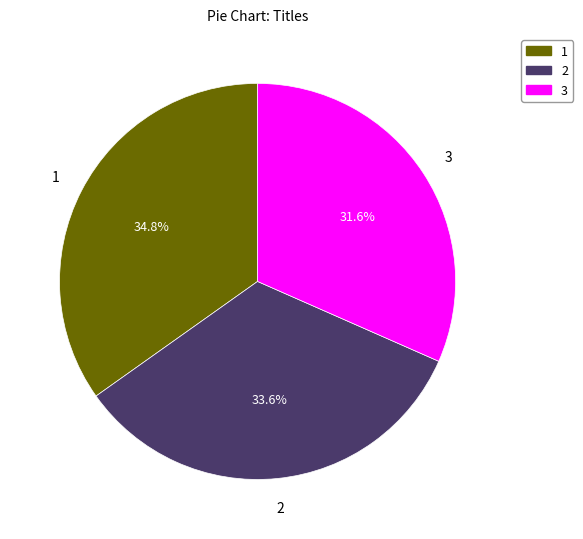

Count the number of slices in the pie.

3